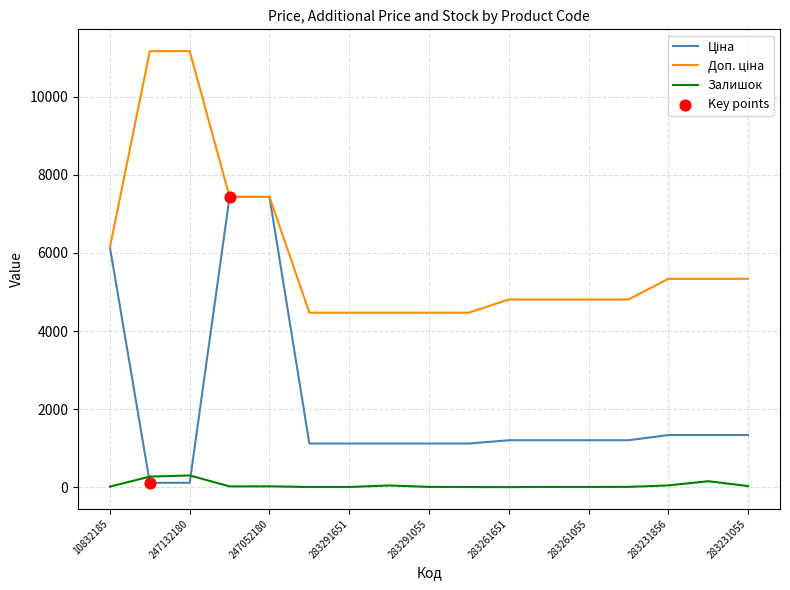

What is the maximum value for Залишок?

300.0